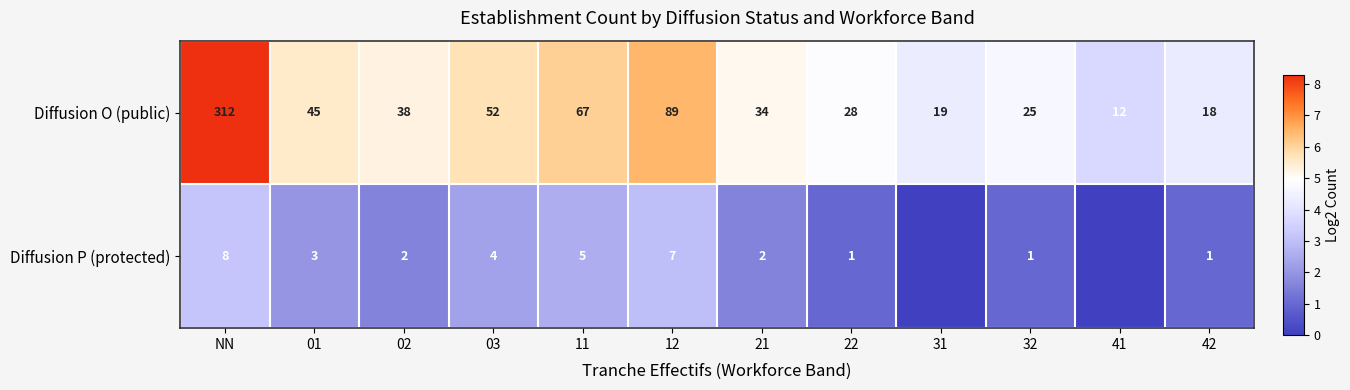

Between 01 and 11, which series saw the biggest shift?

Diffusion O (public)